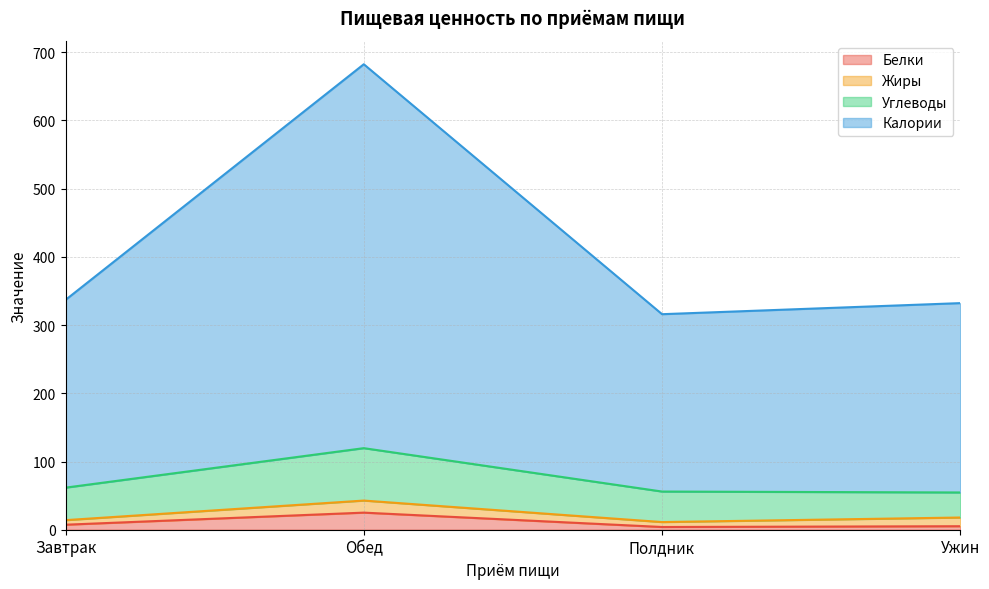

What position from the right is Завтрак?

4